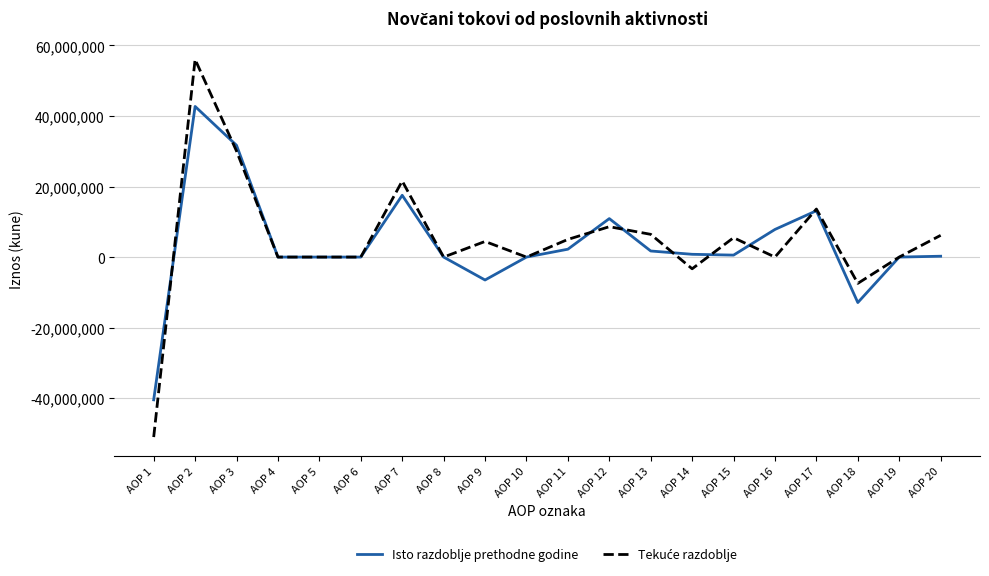

Between AOP 16 and AOP 18, which series saw the biggest shift?

Isto razdoblje prethodne godine